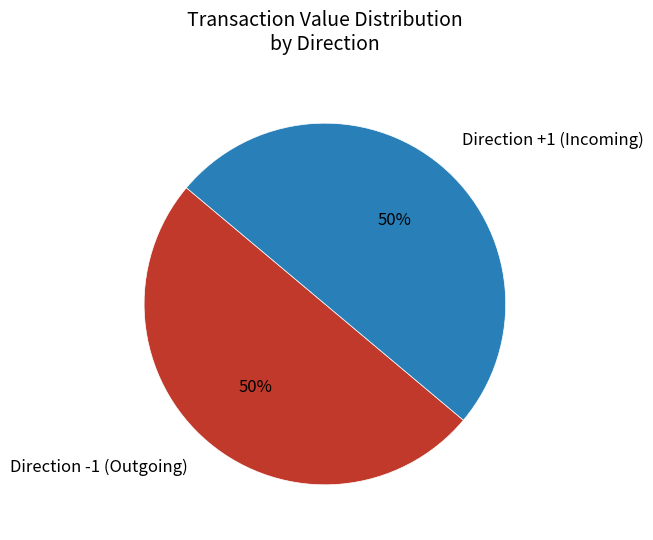

To the nearest percent, what is the average slice percentage?

50%